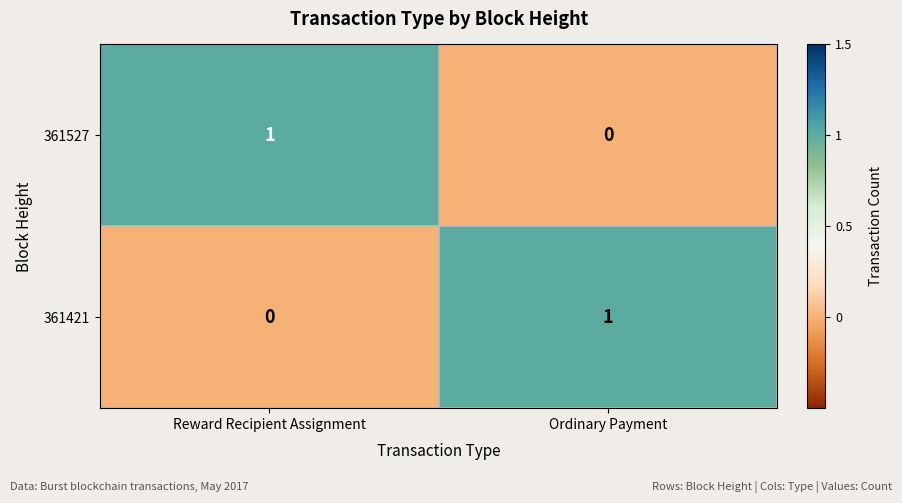

List the labels in order of 361421 value, smallest first.

Reward Recipient Assignment, Ordinary Payment